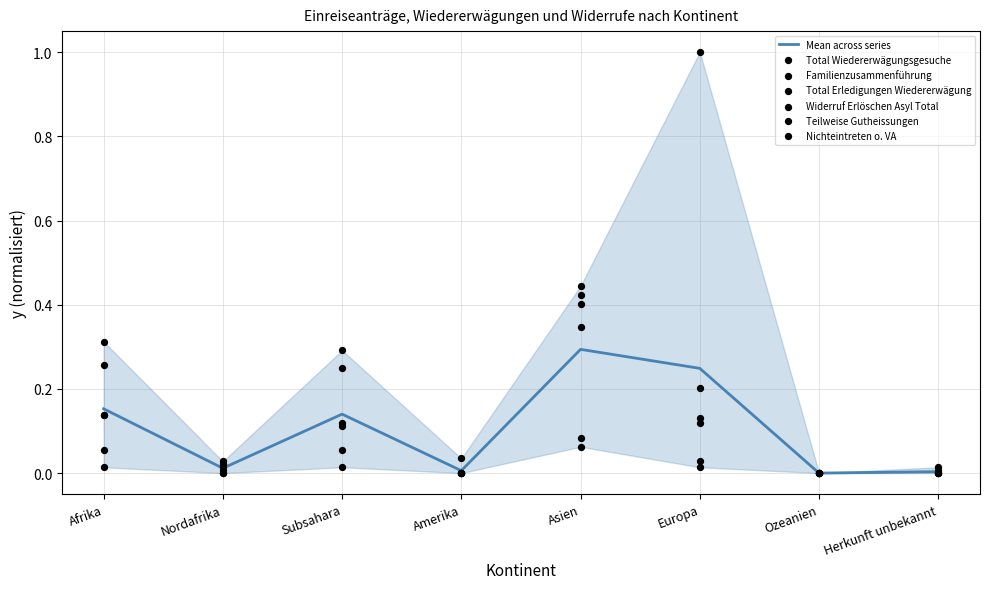

Which series has the widest spread of Y values?

Familienzusammenführung